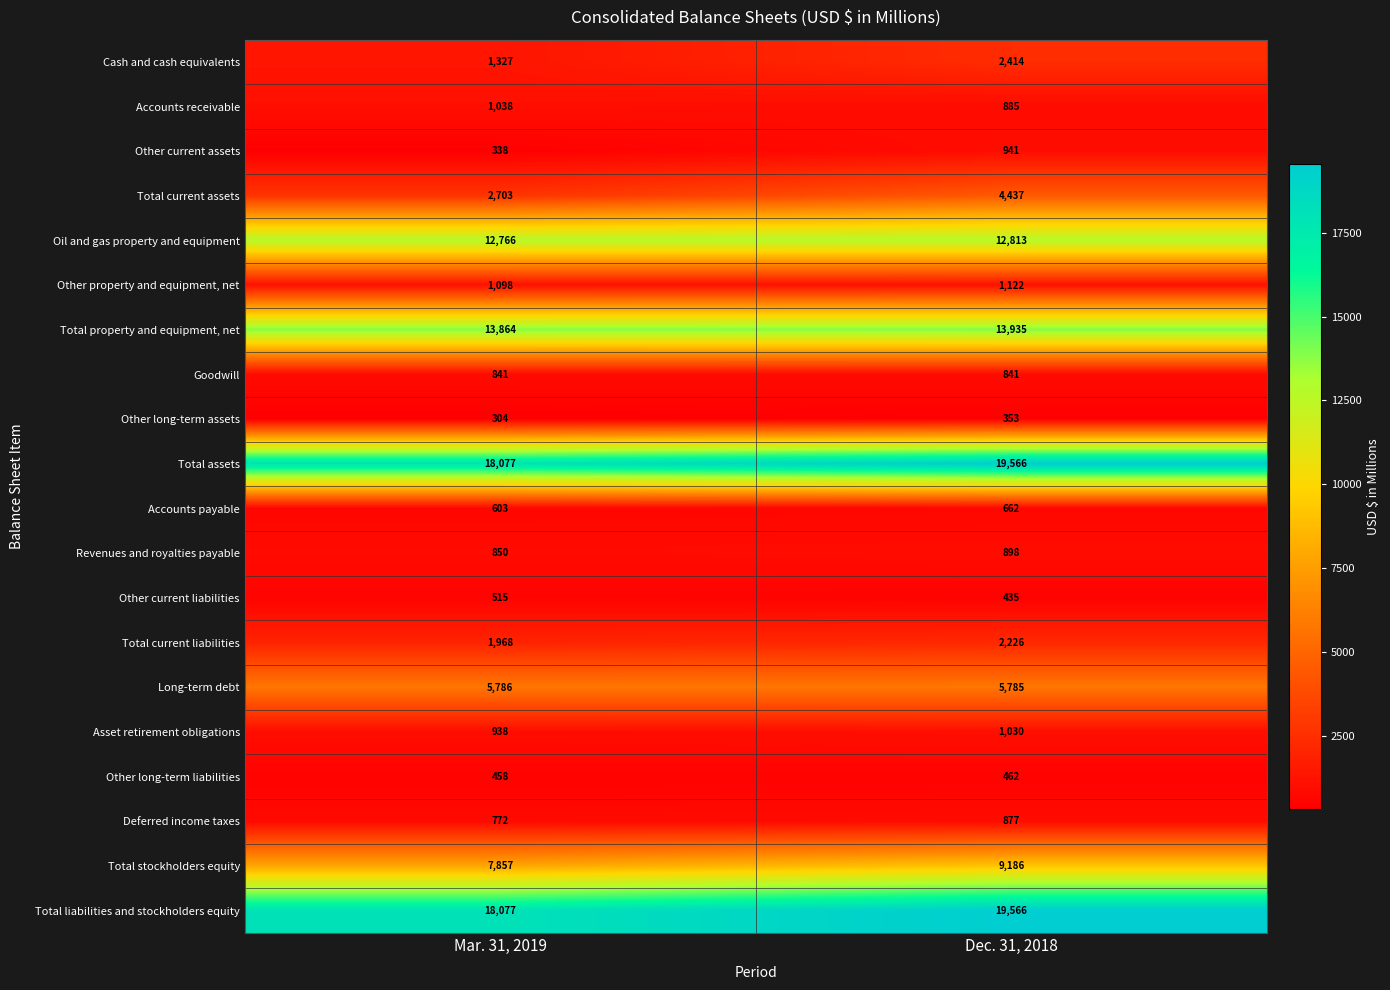

Which series has the largest range (max minus min)?

Total current assets